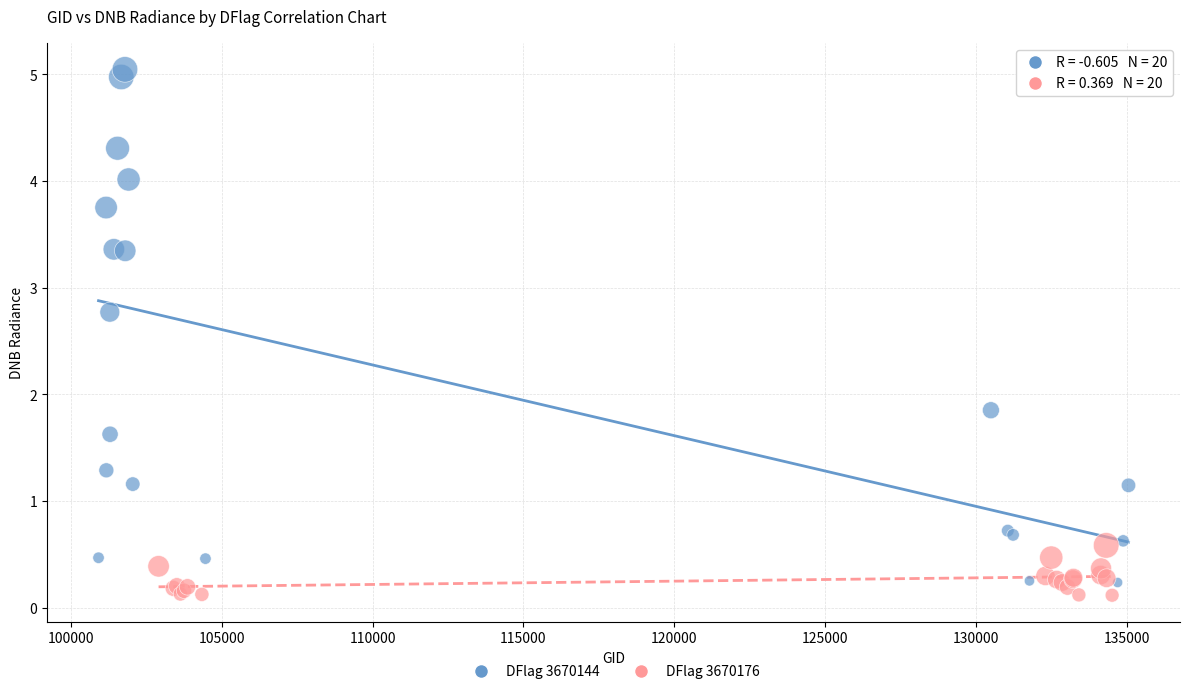

Which series contains the lowest Y value?

DFlag 3670176